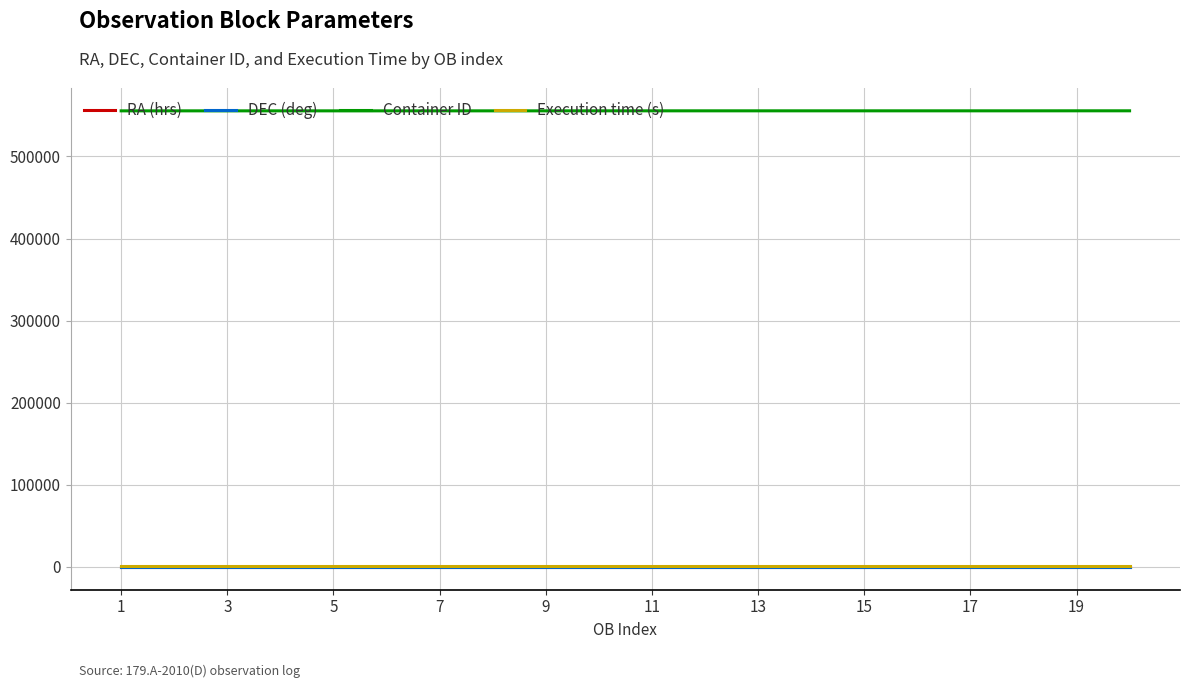

True or false: DEC (deg) and Container ID intersect in this chart.

False